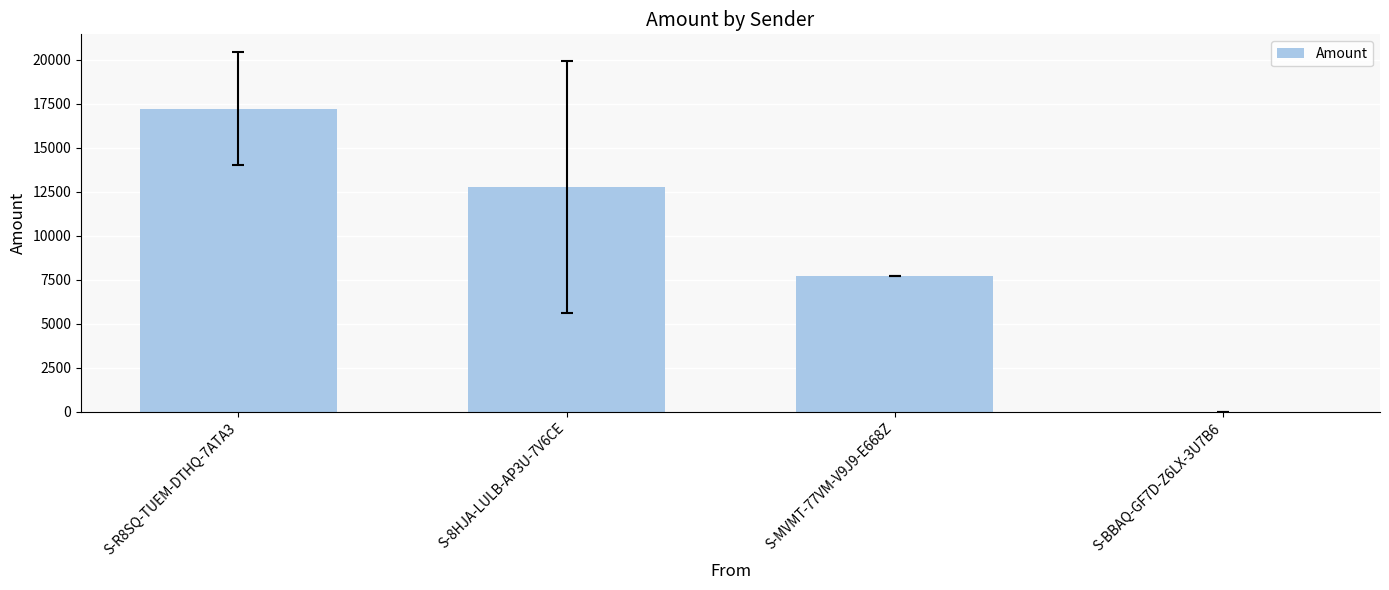

What is the sum of the values at S-MVMT-77VM-V9J9-E668Z and S-8HJA-LULB-AP3U-7V6CE?

20454.0